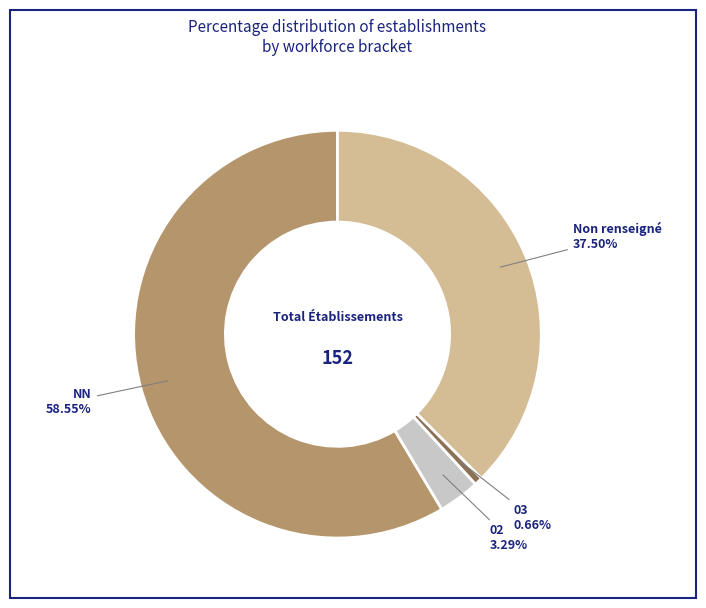

Which category accounts for the majority?

NN